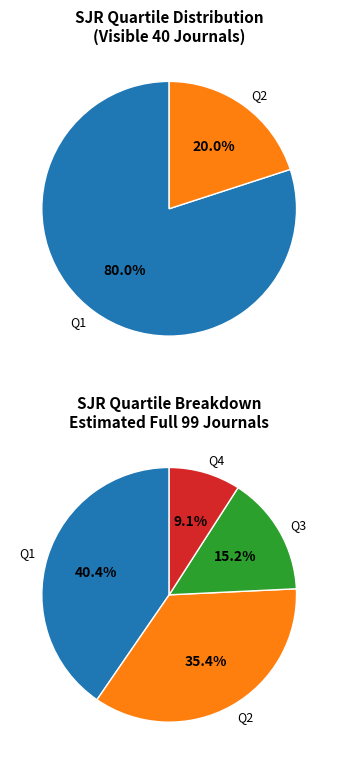

To the nearest percent, what portion does Q1 represent?

80%